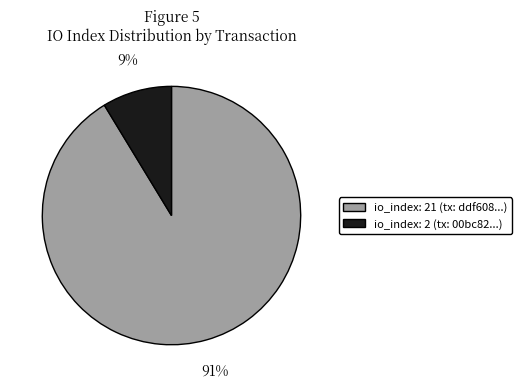

Combined, do io_index: 21 (tx: ddf608...) and io_index: 2 (tx: 00bc82...) account for over 50%?

Yes